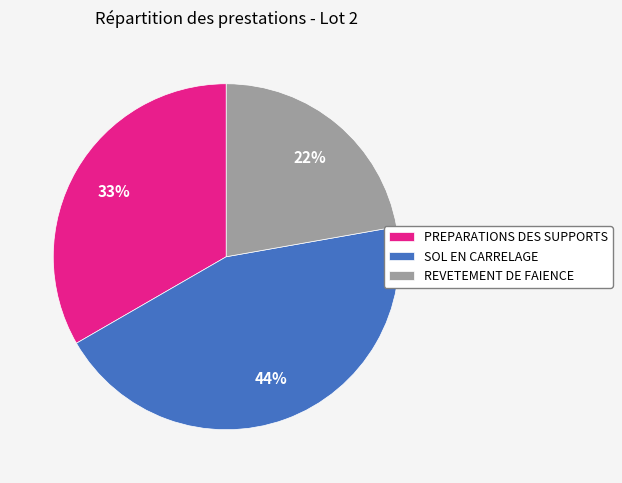

Is it true that SOL EN CARRELAGE is 32% of the pie?

False